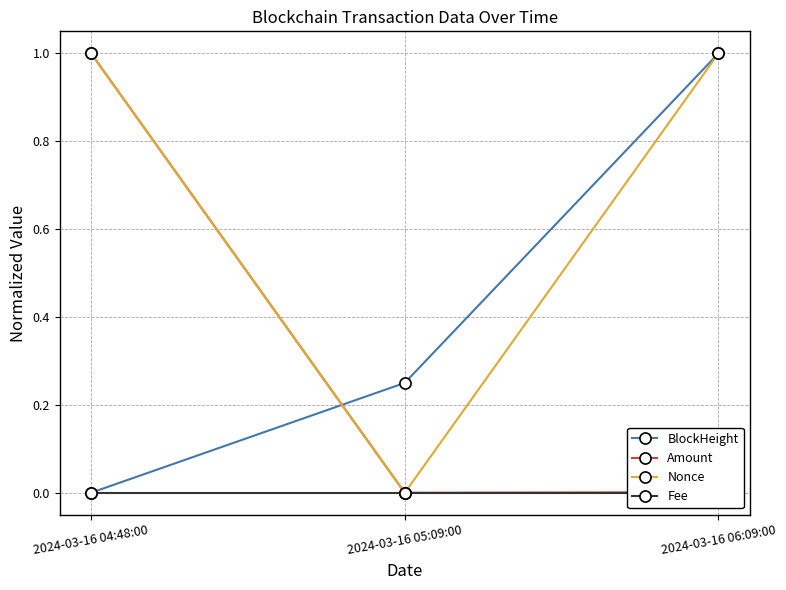

Which category has the highest value in the Fee series?

2024-03-16 04:48:00